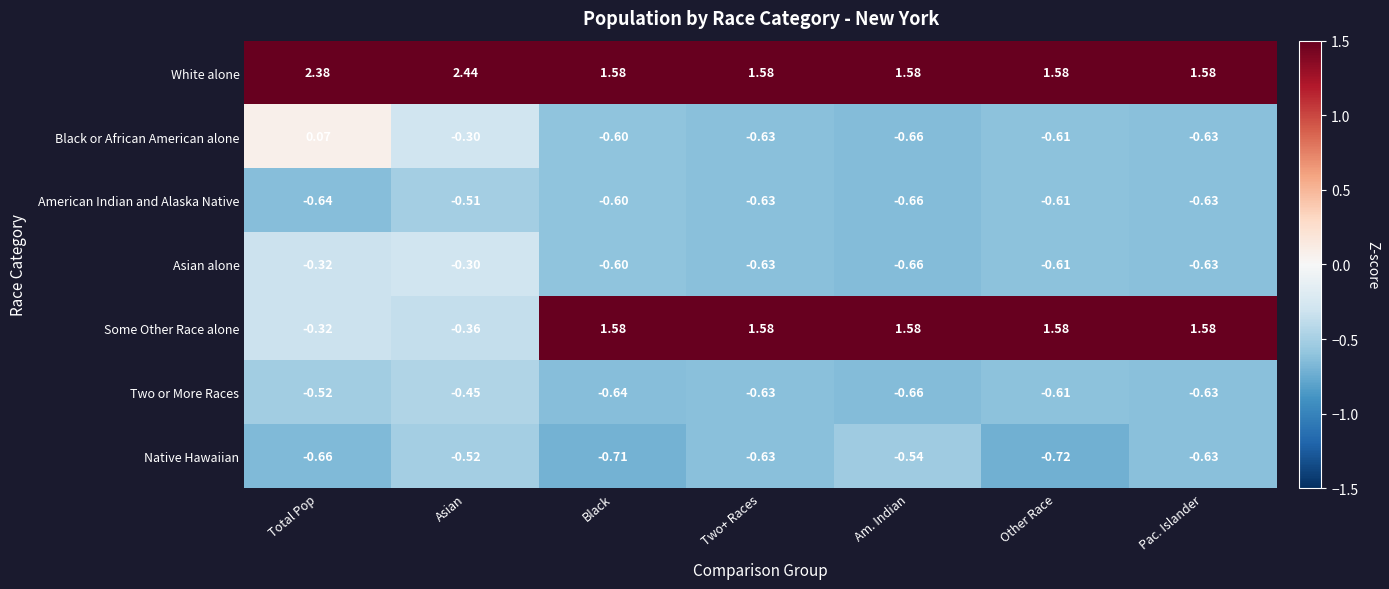

Is the value of American Indian and Alaska Native at Am. Indian greater than the value of White alone at Total Pop?

No